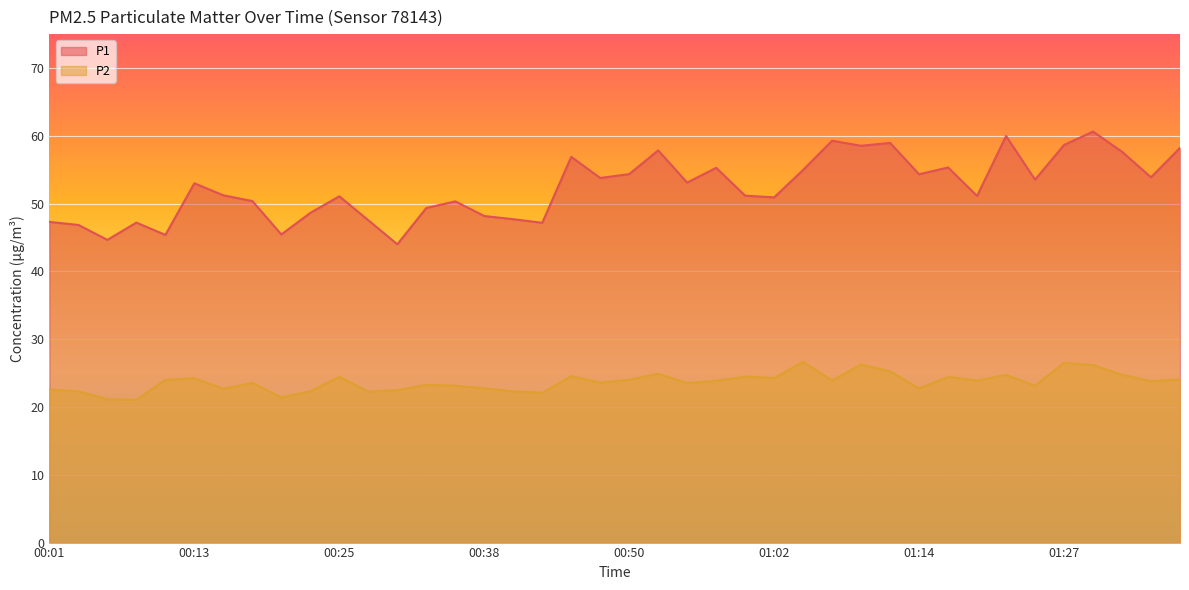

Reading right to left, extract all data points from this chart.

P1: 01:36=58.2	01:34=53.9	01:32=57.6	01:29=60.6	01:27=58.6	01:24=53.5	01:22=60.0	01:19=51.1	01:17=55.3	01:14=54.3	01:12=59.0	01:09=58.5	01:07=59.3	01:05=55.0	01:02=50.9	01:00=51.2	00:57=55.3	00:55=53.1	00:52=57.9	00:50=54.4	00:47=53.8	00:45=56.9	00:43=47.2	00:40=47.7	00:38=48.2	00:35=50.3	00:33=49.4	00:30=44.0	00:28=47.5	00:25=51.1	00:23=48.6	00:21=45.5	00:18=50.4	00:16=51.2	00:13=53.0	00:11=45.4	00:08=47.2	00:06=44.6	00:03=46.9	00:01=47.3
P2: 01:36=24.1	01:34=23.8	01:32=24.8	01:29=26.2	01:27=26.5	01:24=23.1	01:22=24.7	01:19=23.9	01:17=24.4	01:14=22.7	01:12=25.3	01:09=26.3	01:07=23.9	01:05=26.7	01:02=24.3	01:00=24.5	00:57=23.9	00:55=23.5	00:52=24.9	00:50=24.0	00:47=23.6	00:45=24.6	00:43=22.1	00:40=22.3	00:38=22.8	00:35=23.1	00:33=23.3	00:30=22.5	00:28=22.3	00:25=24.4	00:23=22.3	00:21=21.4	00:18=23.6	00:16=22.7	00:13=24.2	00:11=24.0	00:08=21.1	00:06=21.1	00:03=22.3	00:01=22.6